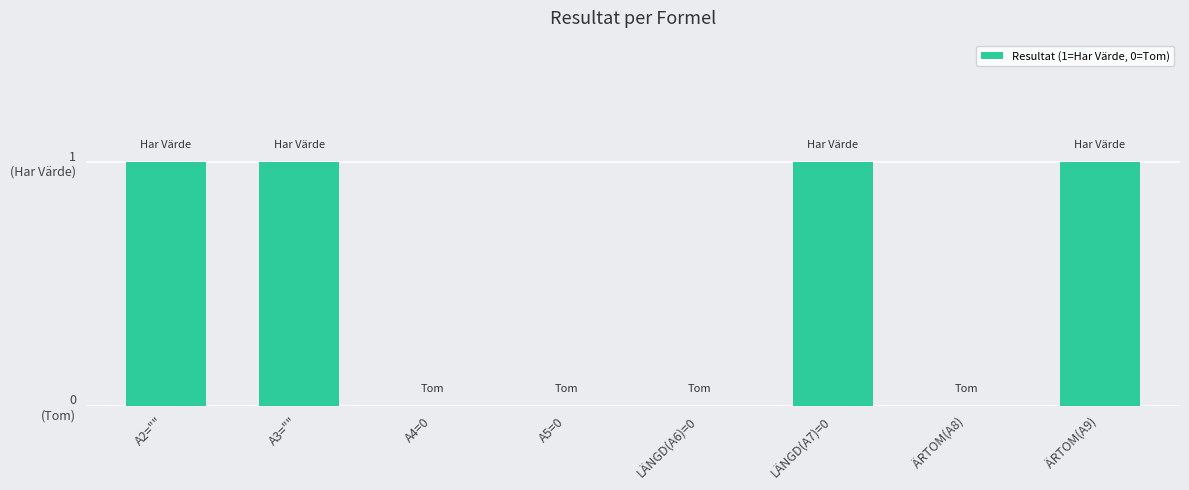

List the labels in order of value, largest first.

A2="", A3="", LÄNGD(A7)=0, ÄRTOM(A9), A4=0, A5=0, LÄNGD(A6)=0, ÄRTOM(A8)